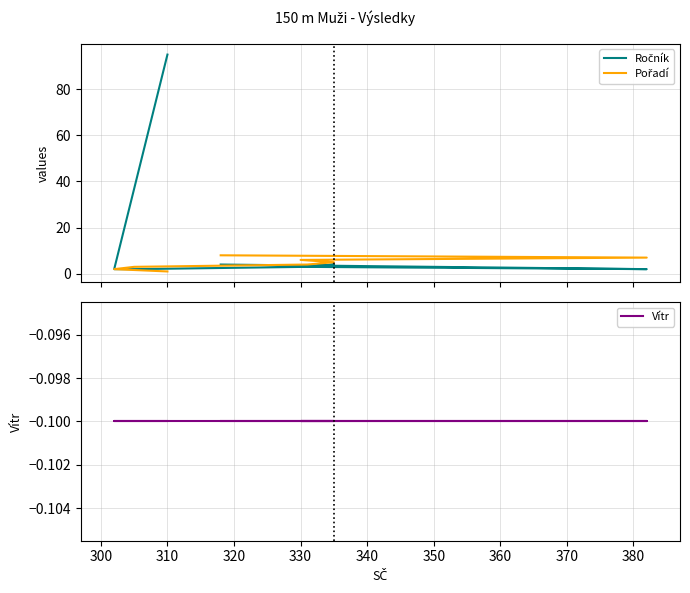

Reading left to right, what are all the values shown in this chart?

Ročník: 95.0	2.0	2.0	3.0	4.0	3.0	2.0	4.0
Pořadí: 1.0	2.0	3.0	4.0	5.0	6.0	7.0	8.0
Vítr: -0.1	-0.1	-0.1	-0.1	-0.1	-0.1	-0.1	-0.1